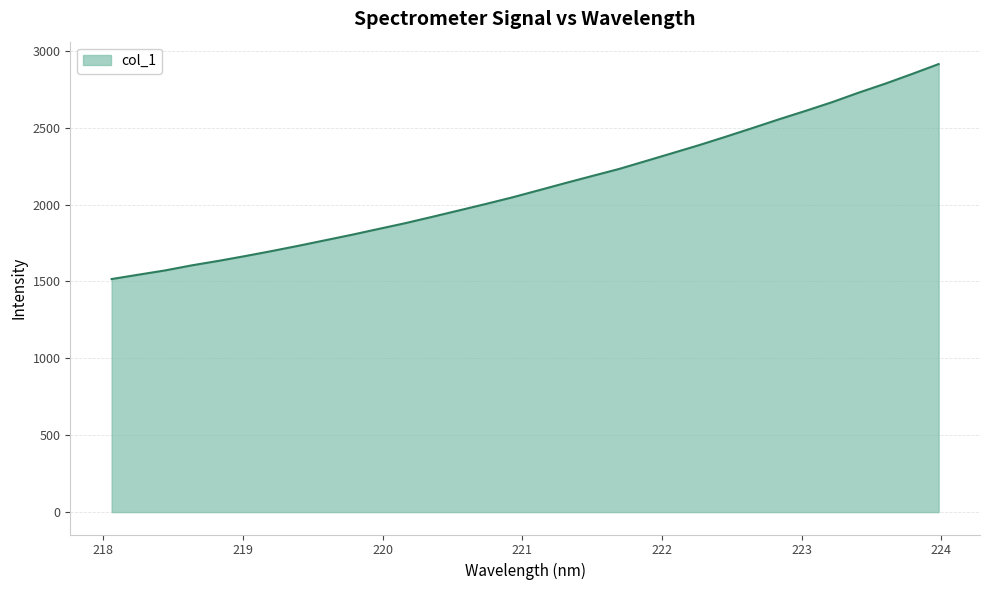

What is the average value?

2121.4